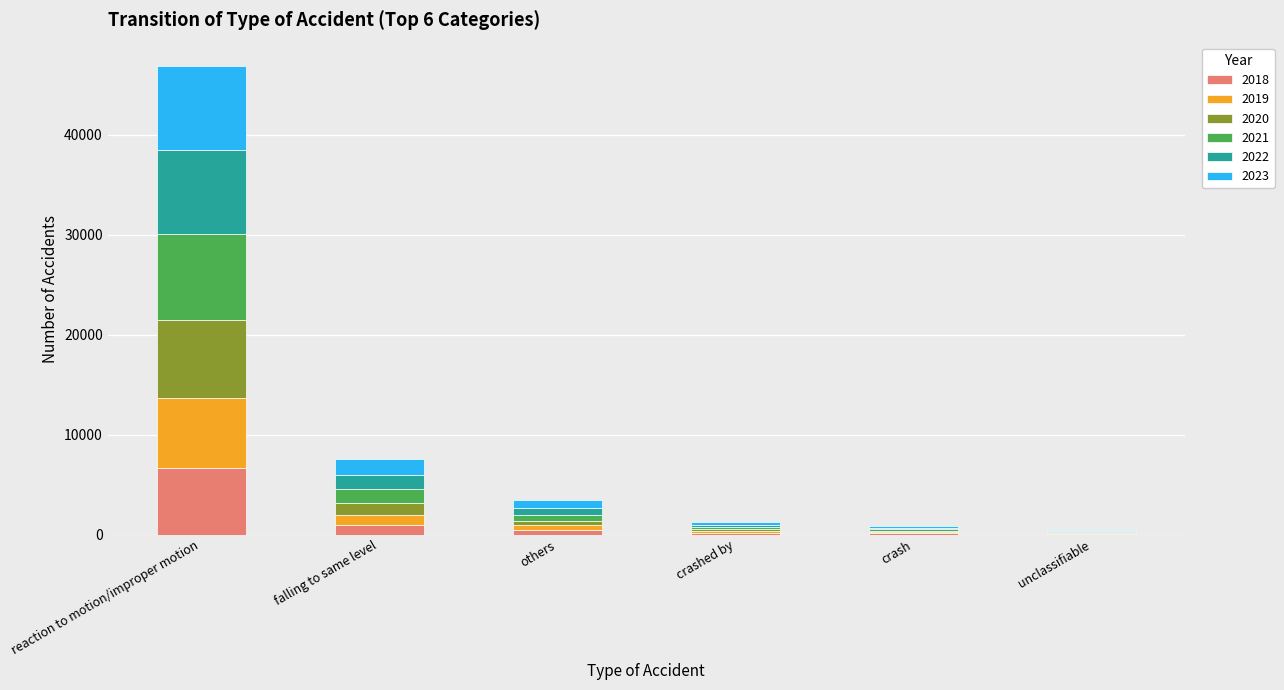

Which category has the highest value in the 2018 series?

reaction to motion/improper motion